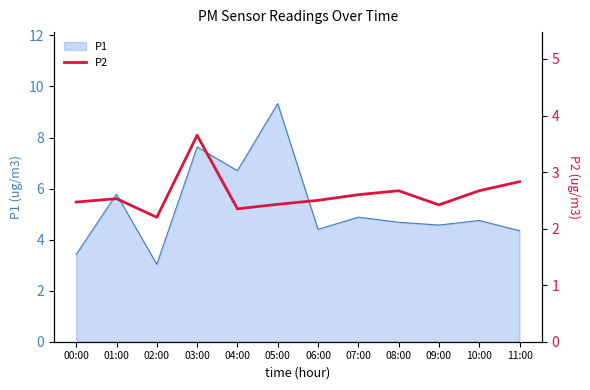

Which has a higher value, 06:00 or 02:00?

06:00